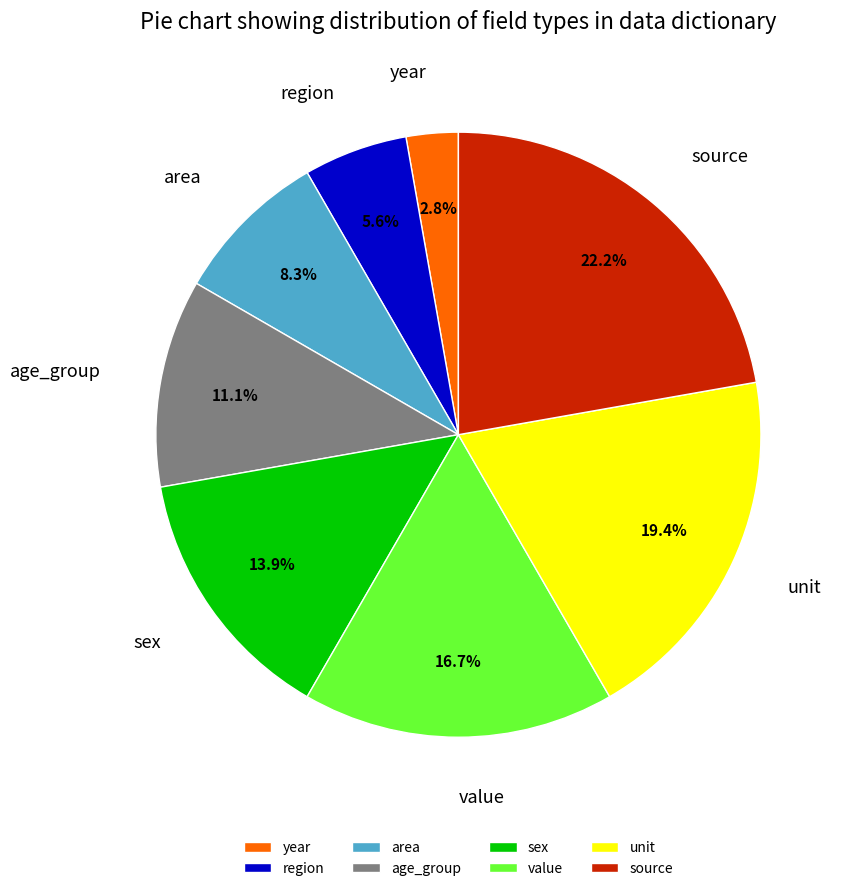

Is it true that value is 25% of the pie?

False